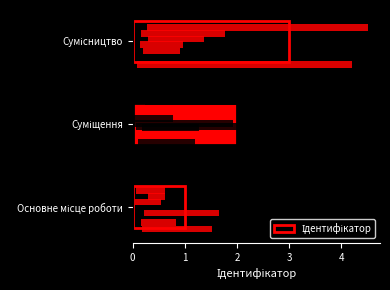

What is the difference between the values at 0 and 1?

1